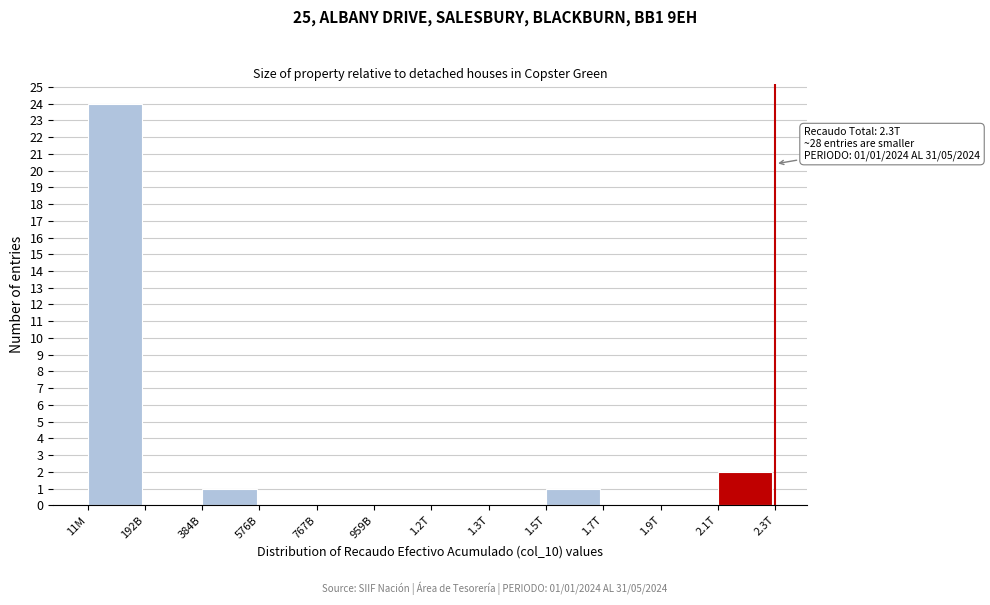

Reading left to right, list all the values displayed in this chart.

11M=24	192B=0	384B=1	576B=0	767B=0	959B=0	1.2T=0	1.3T=0	1.5T=1	1.7T=0	1.9T=0	2.1T=2